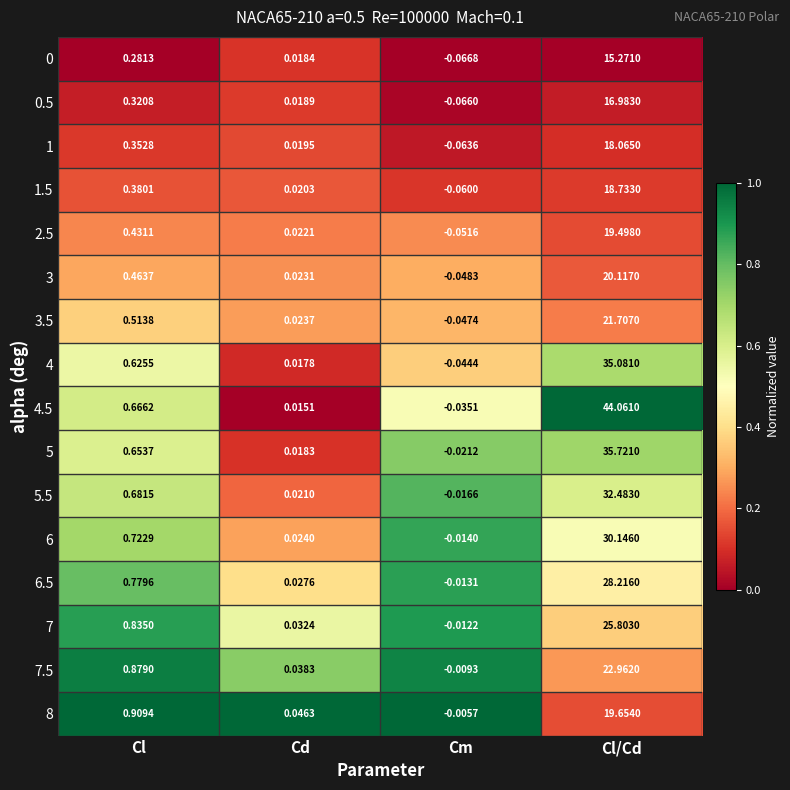

Rank the categories by 1.5 value from highest to lowest.

Cl/Cd, Cl, Cd, Cm